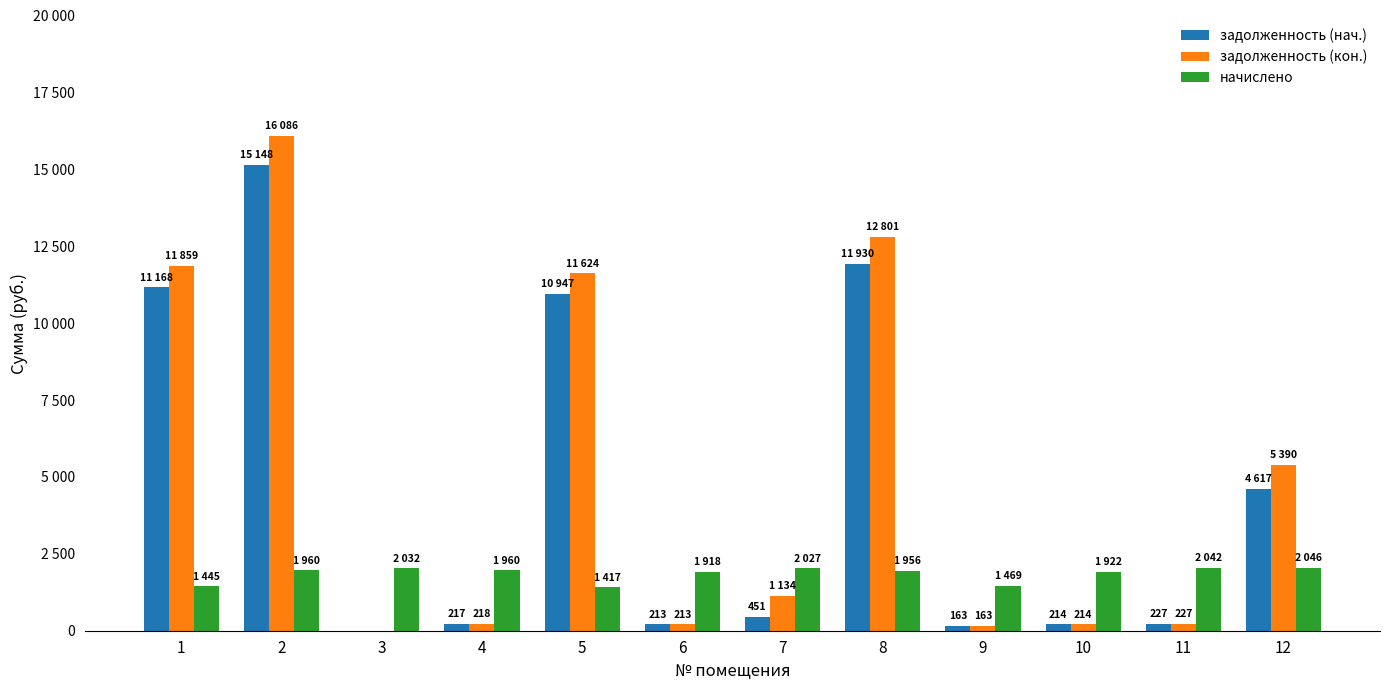

List the series in order of their peak value, highest first.

задолженность (кон.), задолженность (нач.), начислено